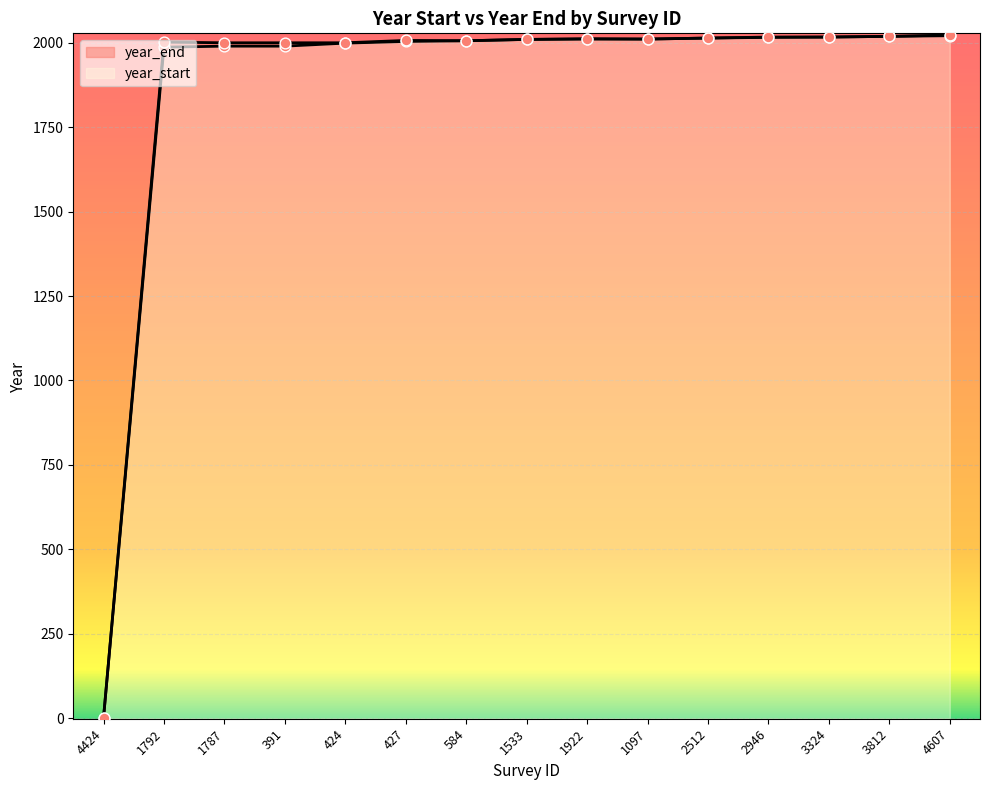

Which series contains the highest Y value?

year_end